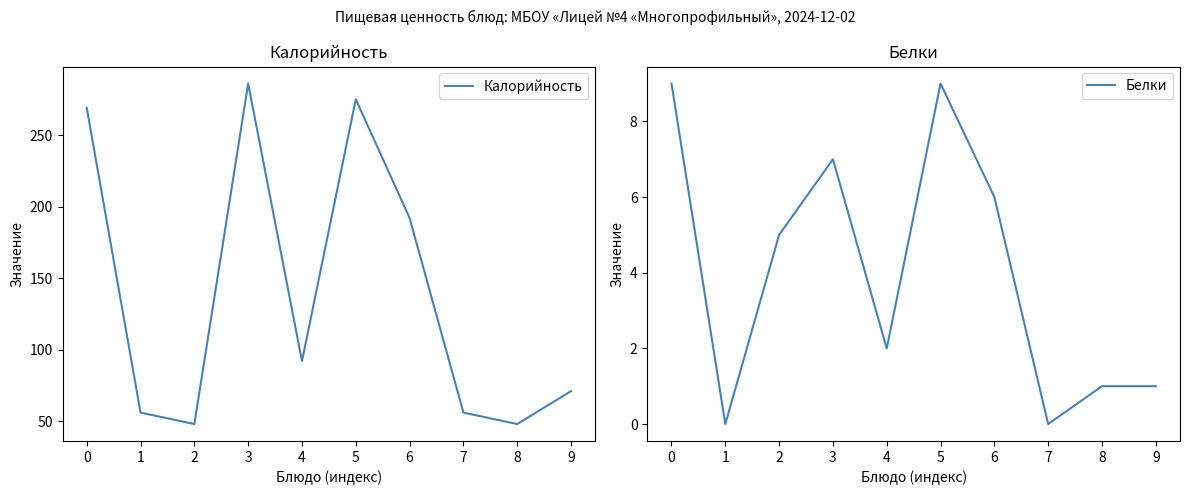

What is the total value across all series at 7?

56